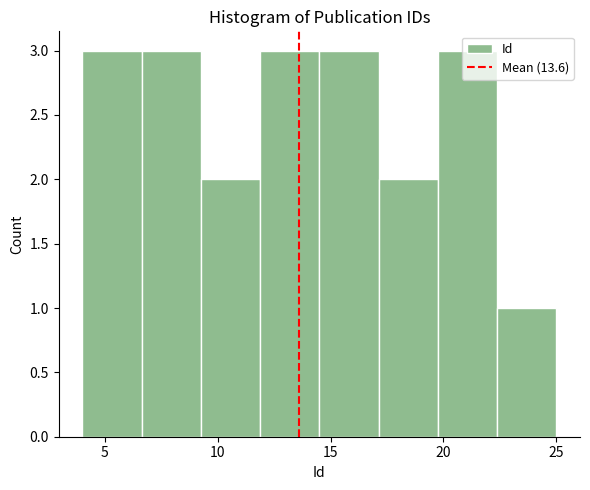

What is the height of the bar covering 14.5 to 17.0 on the x-axis? Neither the bar edges nor the heights are printed on the chart, so give them approximately, as read against the axes.

3